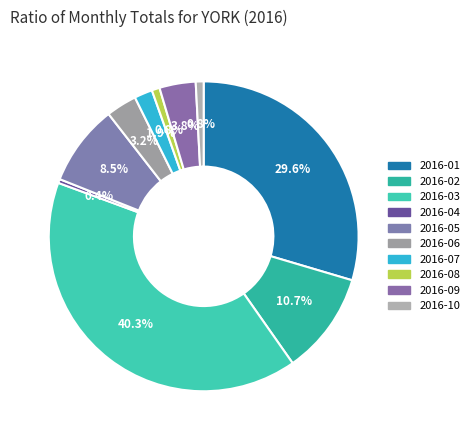

Count the number of slices in the pie.

10